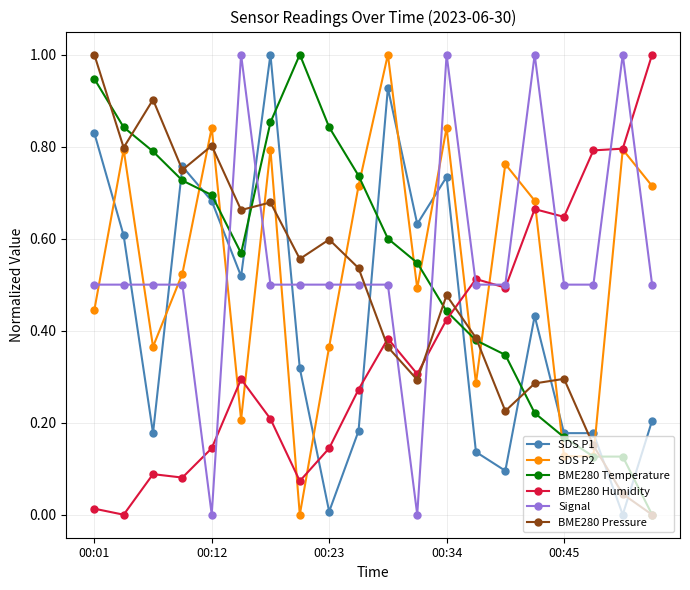

How many interior local peaks does the SDS P2 series have?

7